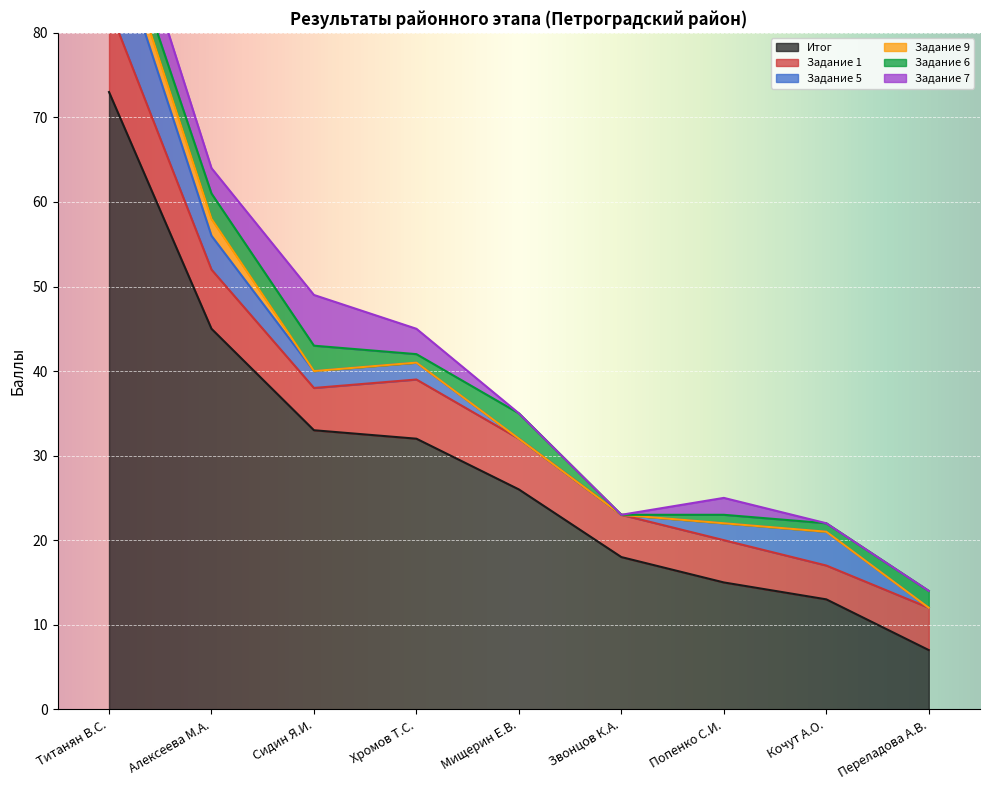

At how many categories does at least one series exceed 63?

1